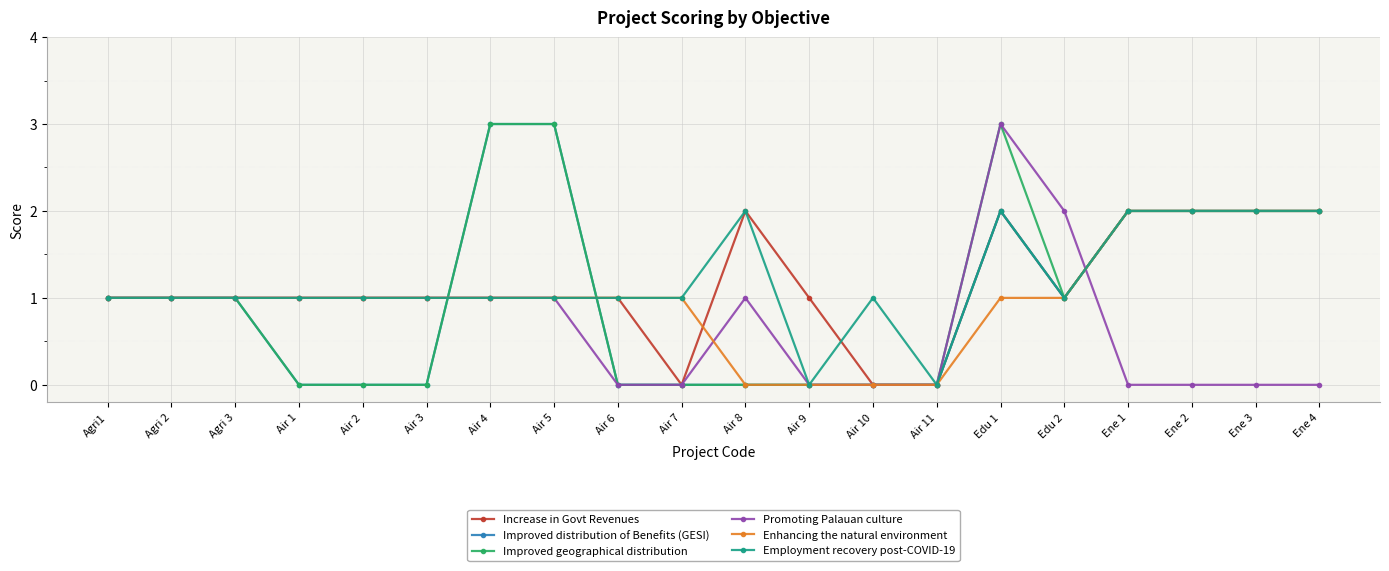

What is the difference between the maximum and minimum values in the Improved distribution of Benefits (GESI) series?

3